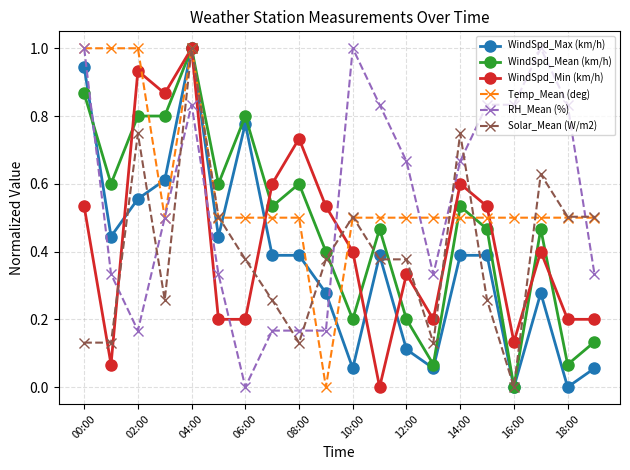

How many times do WindSpd_Mean (km/h) and RH_Mean (%) cross each other?

2